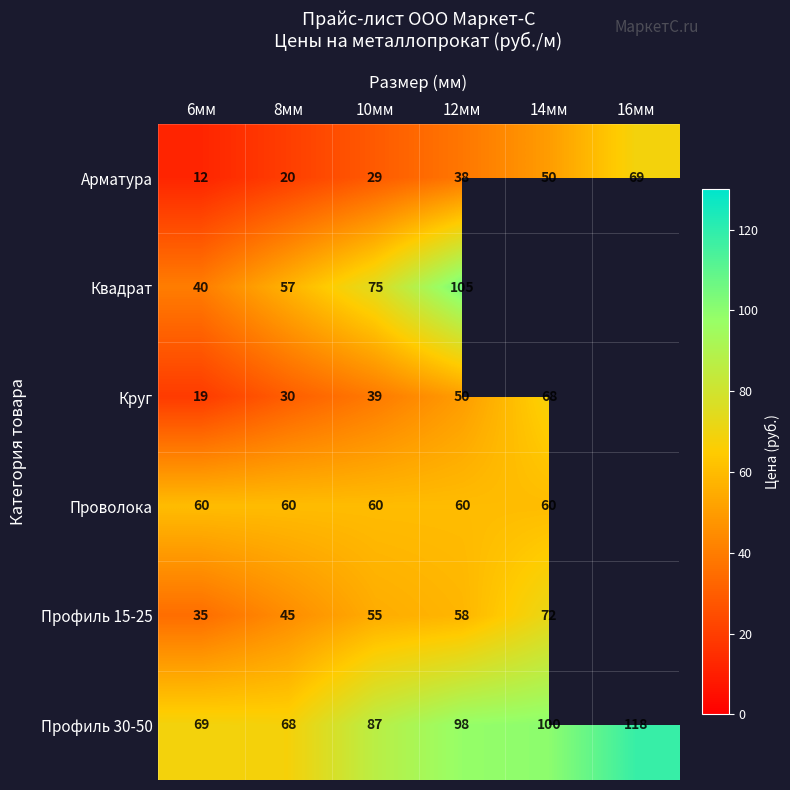

What is the sum of all Профиль 30-50 values?

540